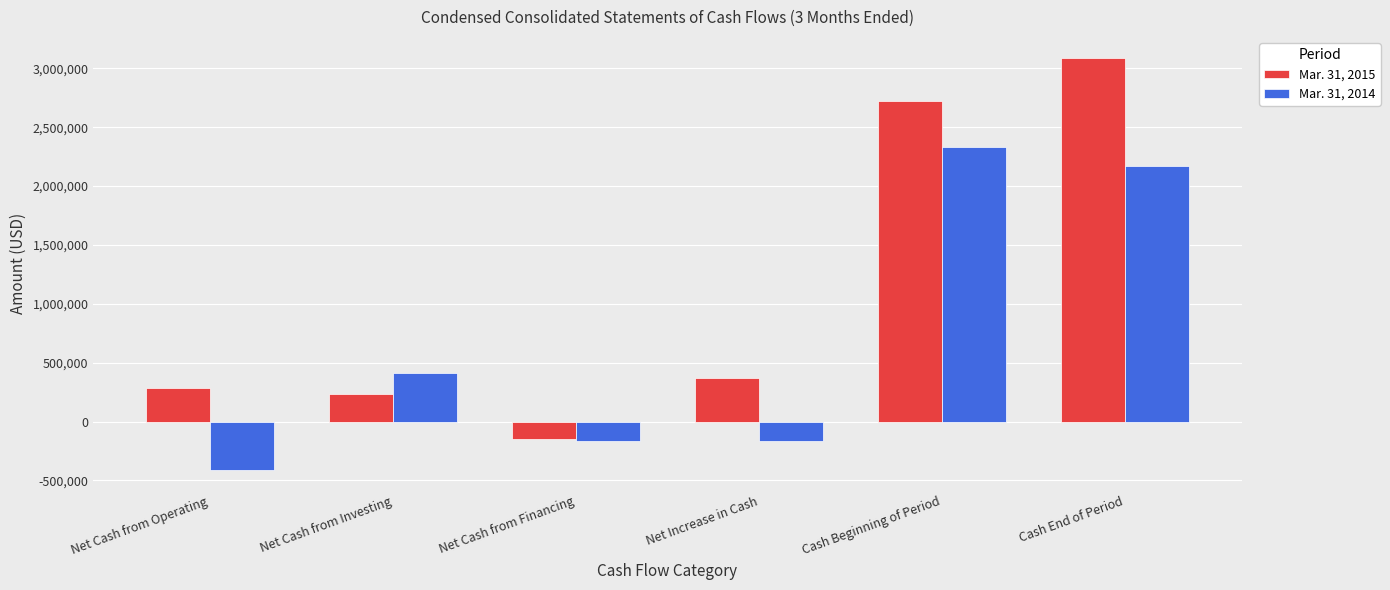

True or false: Mar. 31, 2014 has a value of -161017 at Net Increase in Cash.

True